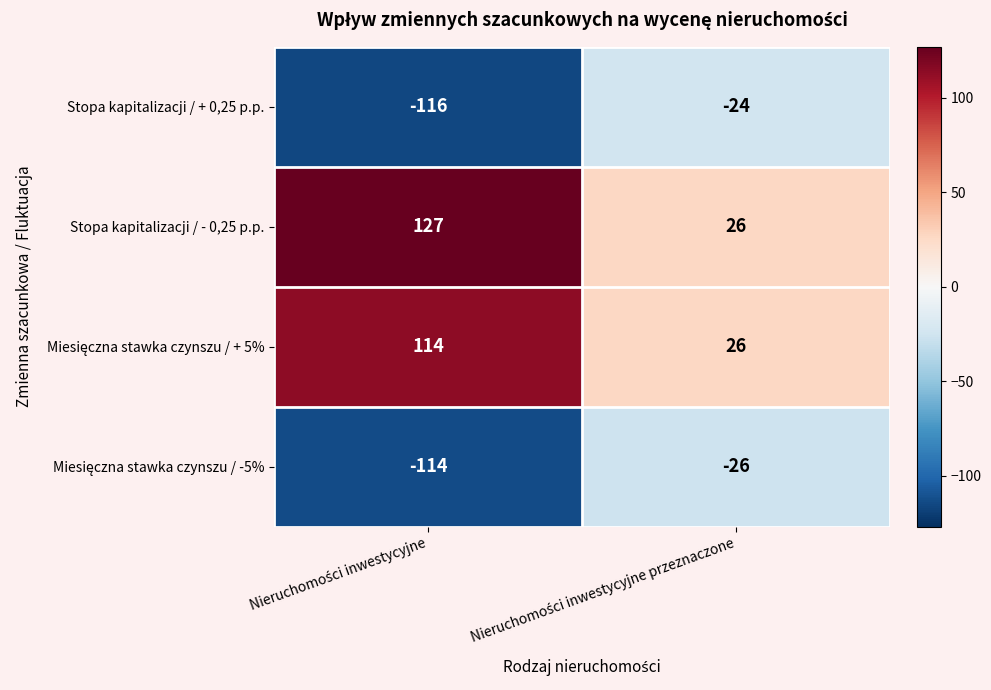

What is the sum of all Stopa kapitalizacji / + 0,25 p.p. values?

-140